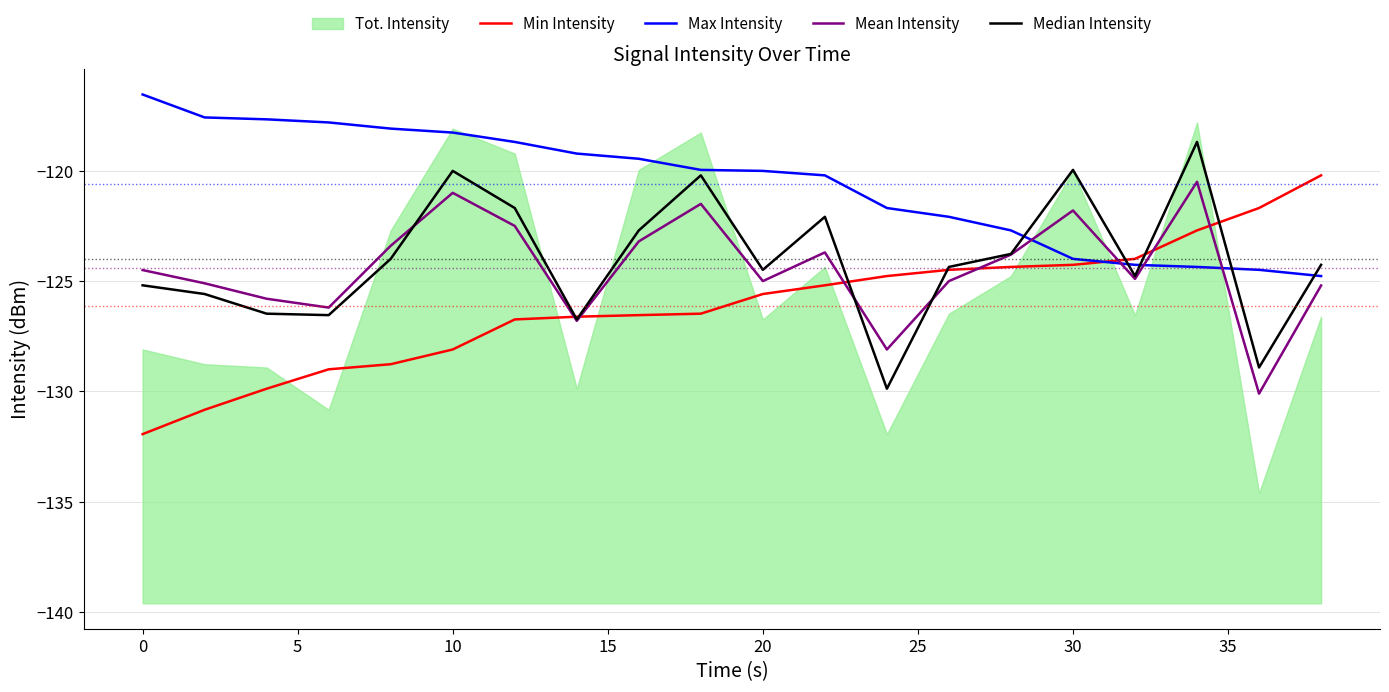

What is the maximum value for Max Intensity?

-116.5